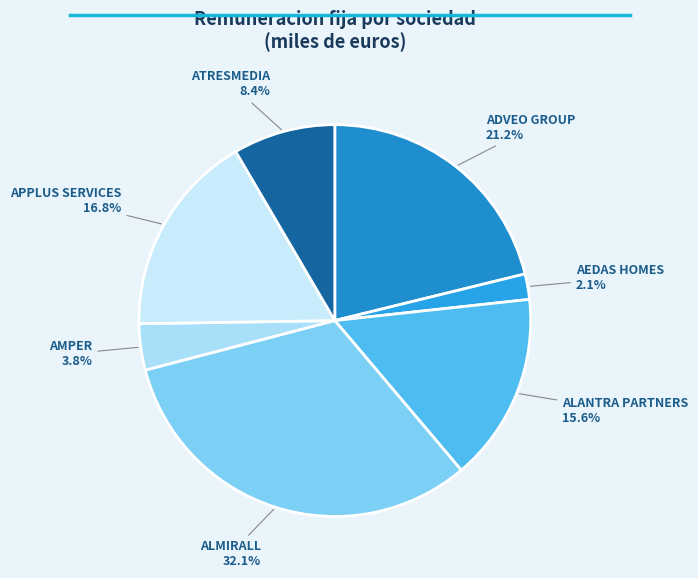

Rank the categories by value from highest to lowest.

ALMIRALL, ADVEO GROUP, APPLUS SERVICES, ALANTRA PARTNERS, ATRESMEDIA, AMPER, AEDAS HOMES